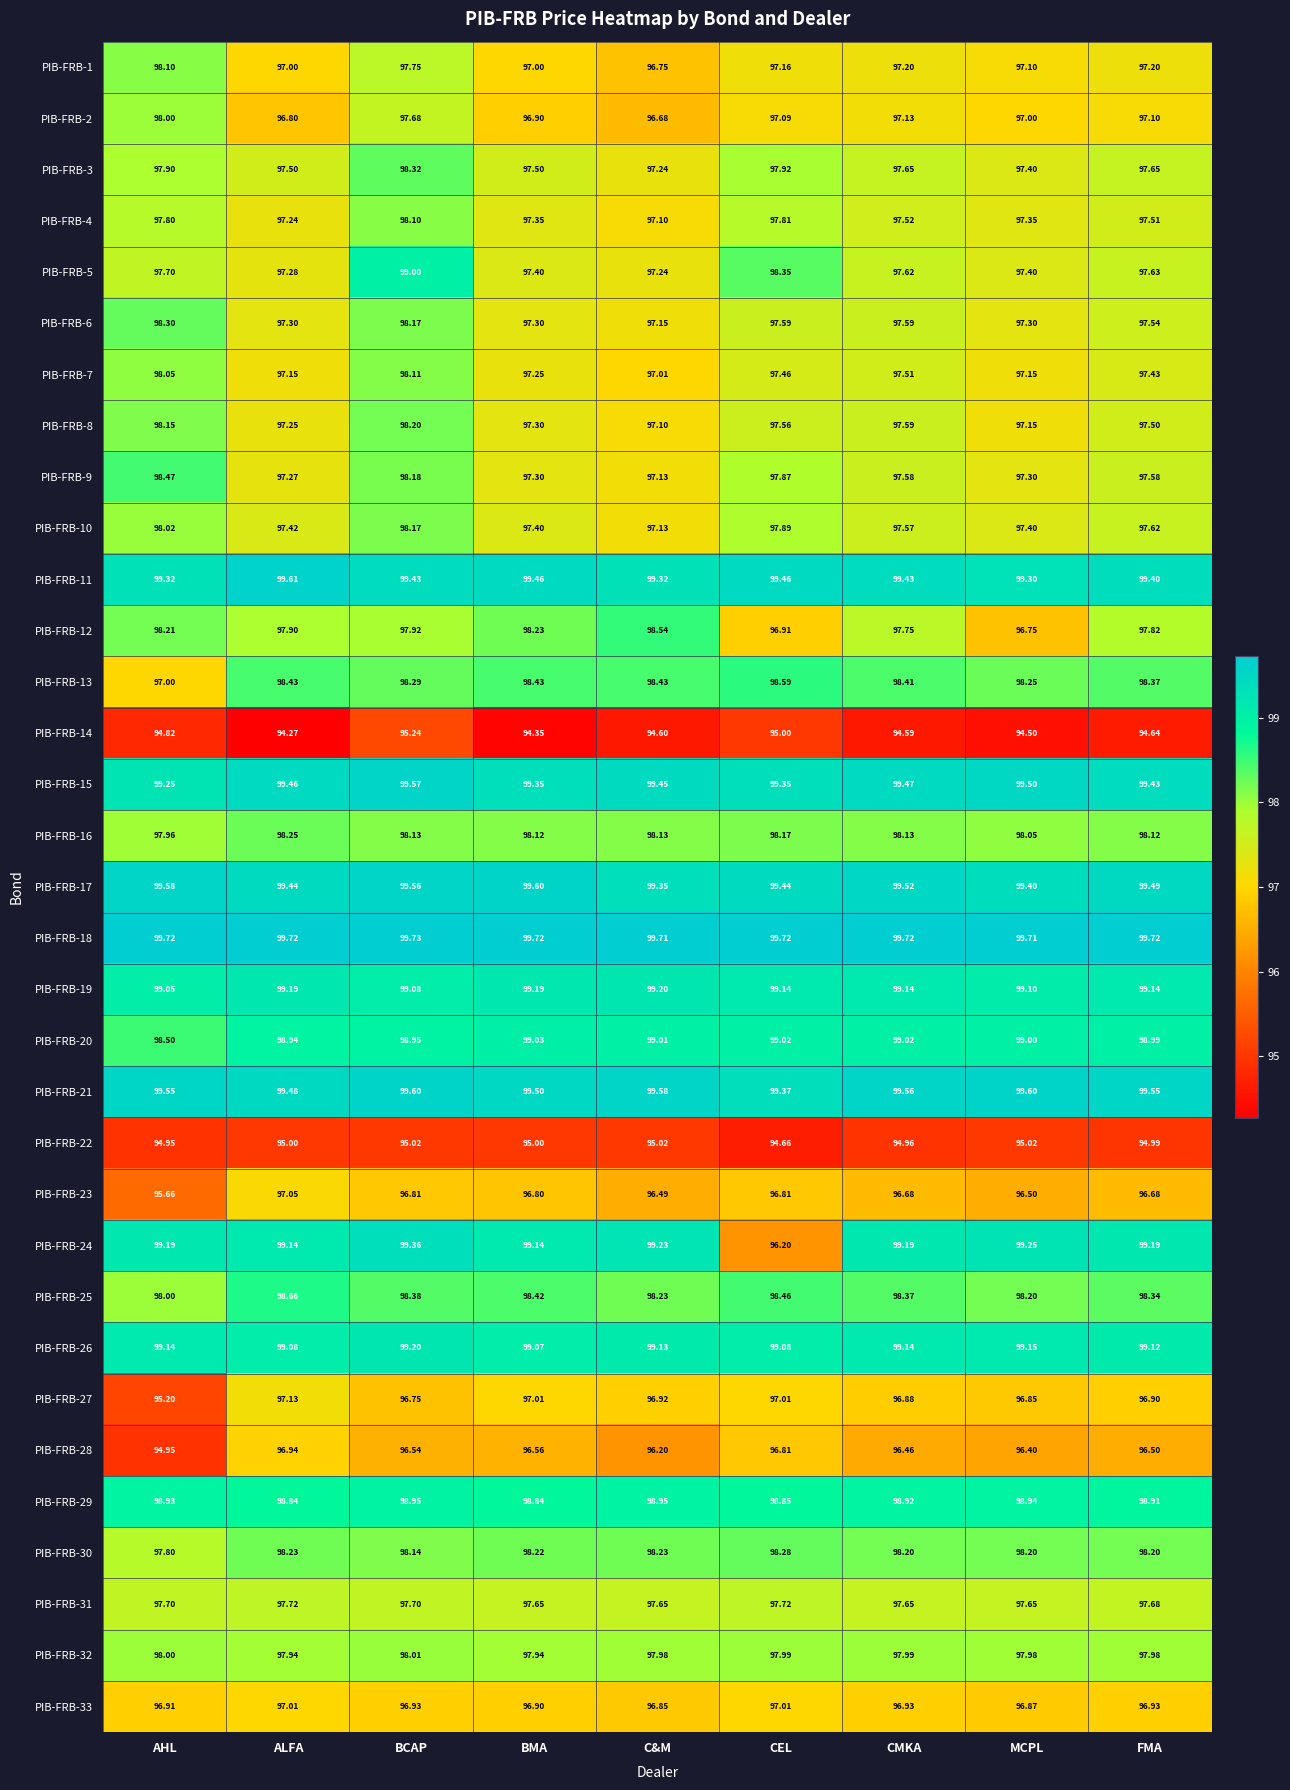

At which category is the sum across all series the highest?

BCAP